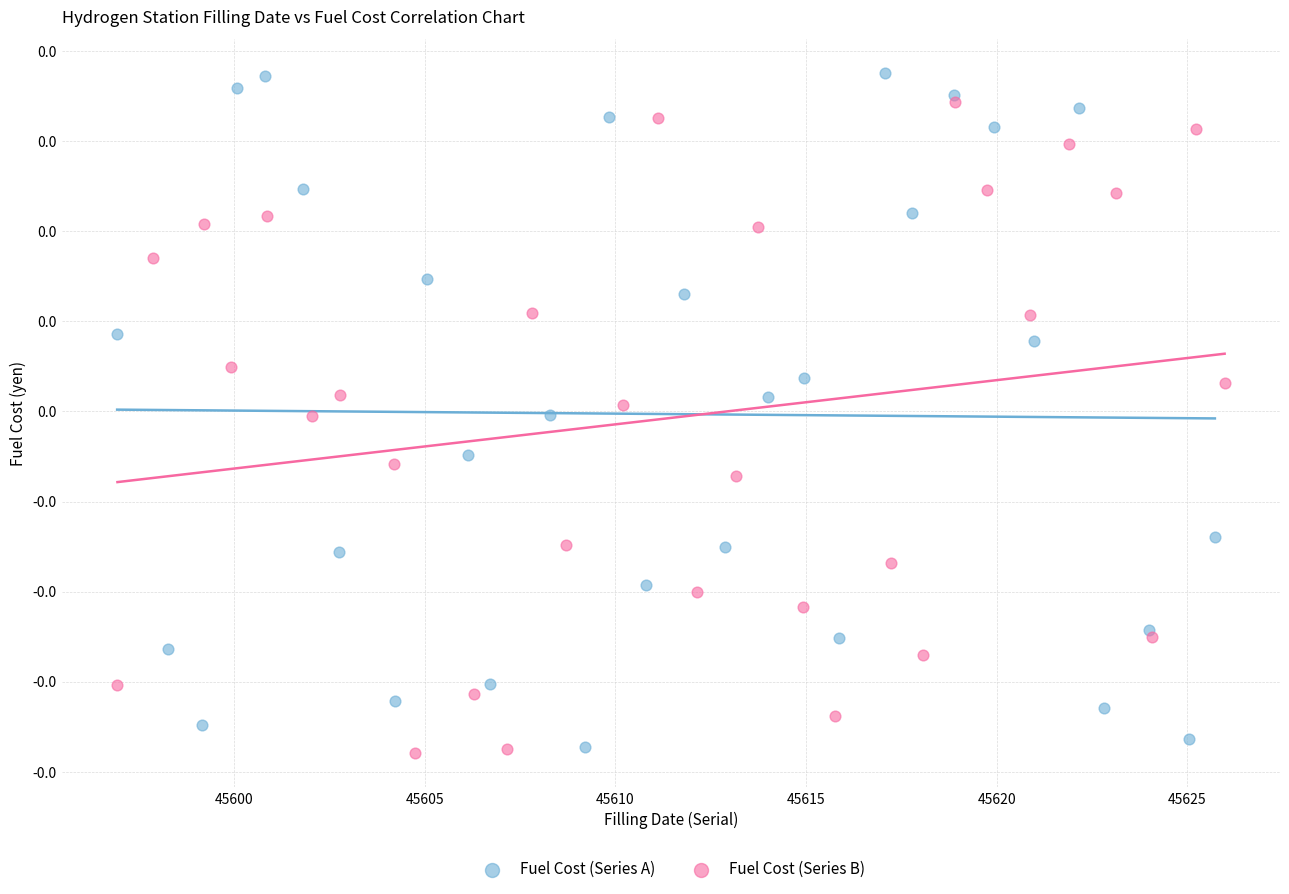

Which series reaches the minimum Y coordinate?

Fuel Cost (Series B)